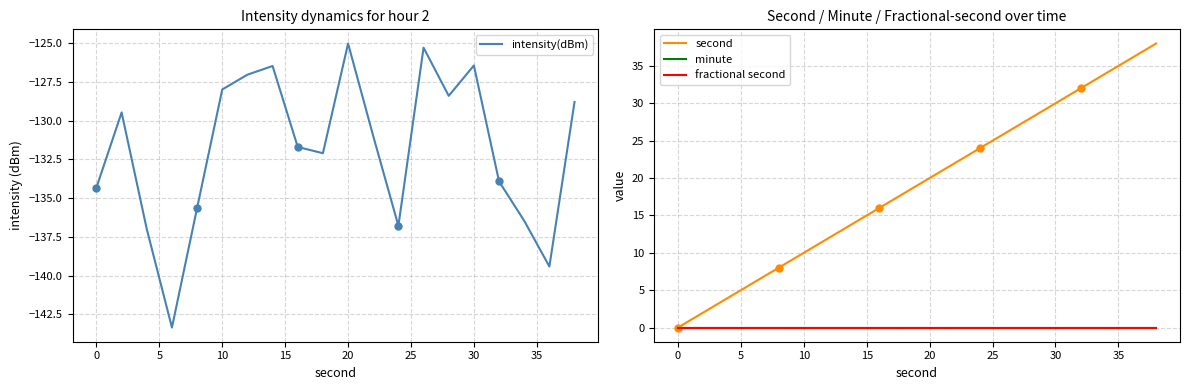

Count the number of data series in this chart.

4